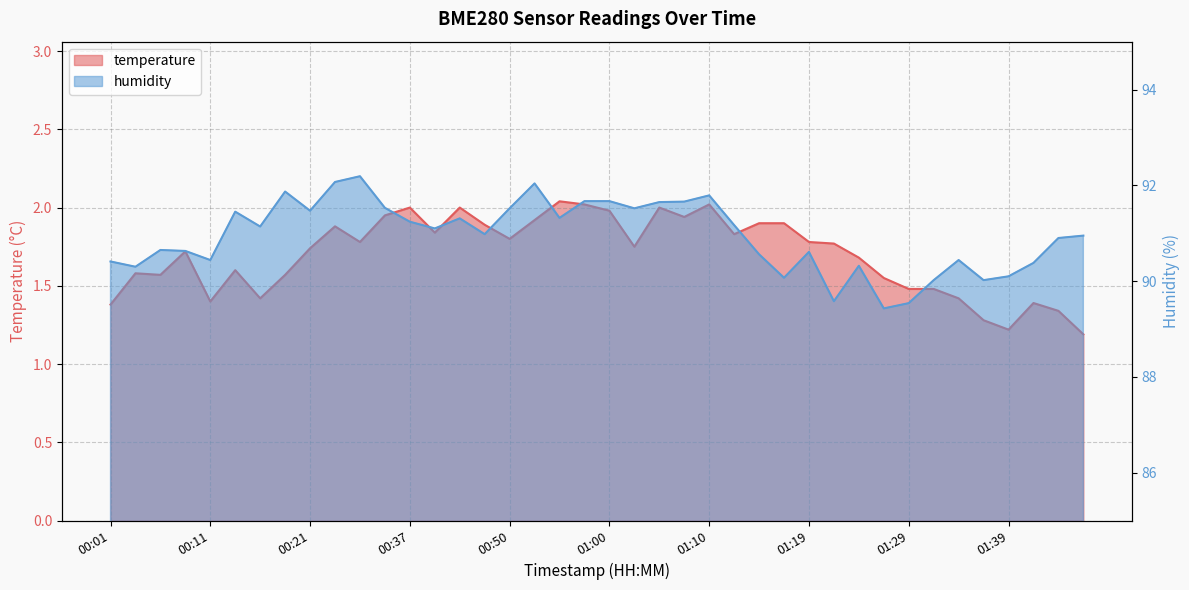

True or false: humidity and temperature intersect in this chart.

False